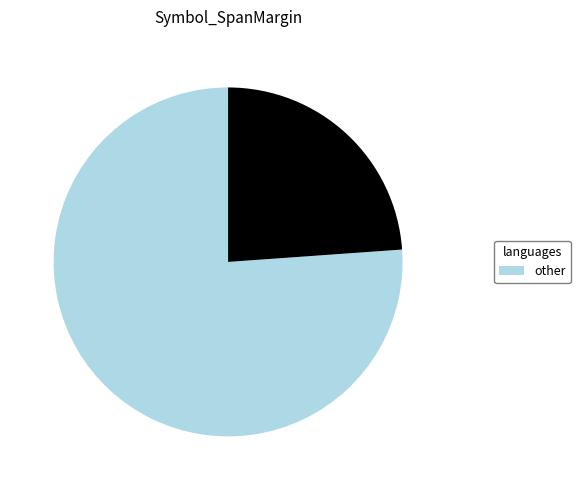

How many slices are in this pie chart?

2